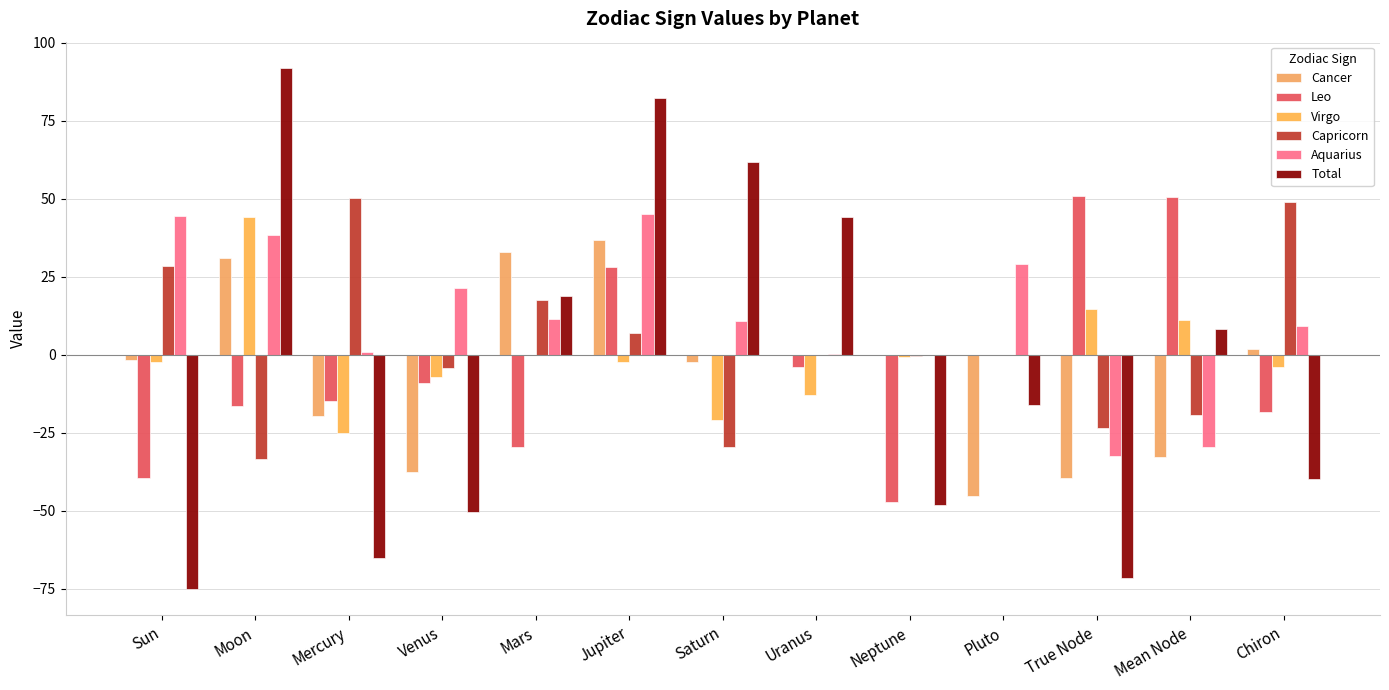

Reading right to left, extract all data points from this chart.

Cancer: Chiron=1.7	Mean Node=-32.7	True Node=-39.5	Pluto=-45.1	Neptune=0.0	Uranus=-0.0	Saturn=-2.4	Jupiter=36.8	Mars=33.1	Venus=-37.5	Mercury=-19.5	Moon=31.1	Sun=-1.6
Leo: Chiron=-18.2	Mean Node=50.5	True Node=50.8	Pluto=0.0	Neptune=-47.2	Uranus=-3.7	Saturn=-0.0	Jupiter=28.1	Mars=-29.4	Venus=-8.9	Mercury=-14.7	Moon=-16.4	Sun=-39.3
Virgo: Chiron=-3.8	Mean Node=11.3	True Node=14.6	Pluto=0.0	Neptune=-0.7	Uranus=-13.0	Saturn=-21.0	Jupiter=-2.3	Mars=-0.0	Venus=-7.2	Mercury=-25.1	Moon=44.0	Sun=-2.4
Capricorn: Chiron=49.1	Mean Node=-19.1	True Node=-23.6	Pluto=-0.0	Neptune=-0.3	Uranus=0.0	Saturn=-29.5	Jupiter=6.9	Mars=17.5	Venus=-4.3	Mercury=50.2	Moon=-33.3	Sun=28.4
Aquarius: Chiron=9.1	Mean Node=-29.6	True Node=-32.4	Pluto=29.0	Neptune=0.0	Uranus=0.1	Saturn=10.8	Jupiter=45.3	Mars=11.6	Venus=21.4	Mercury=1.0	Moon=38.5	Sun=44.6
Total: Chiron=-39.6	Mean Node=8.3	True Node=-71.4	Pluto=-16.1	Neptune=-48.2	Uranus=44.2	Saturn=61.7	Jupiter=82.4	Mars=18.8	Venus=-50.5	Mercury=-65.2	Moon=92.0	Sun=-75.1